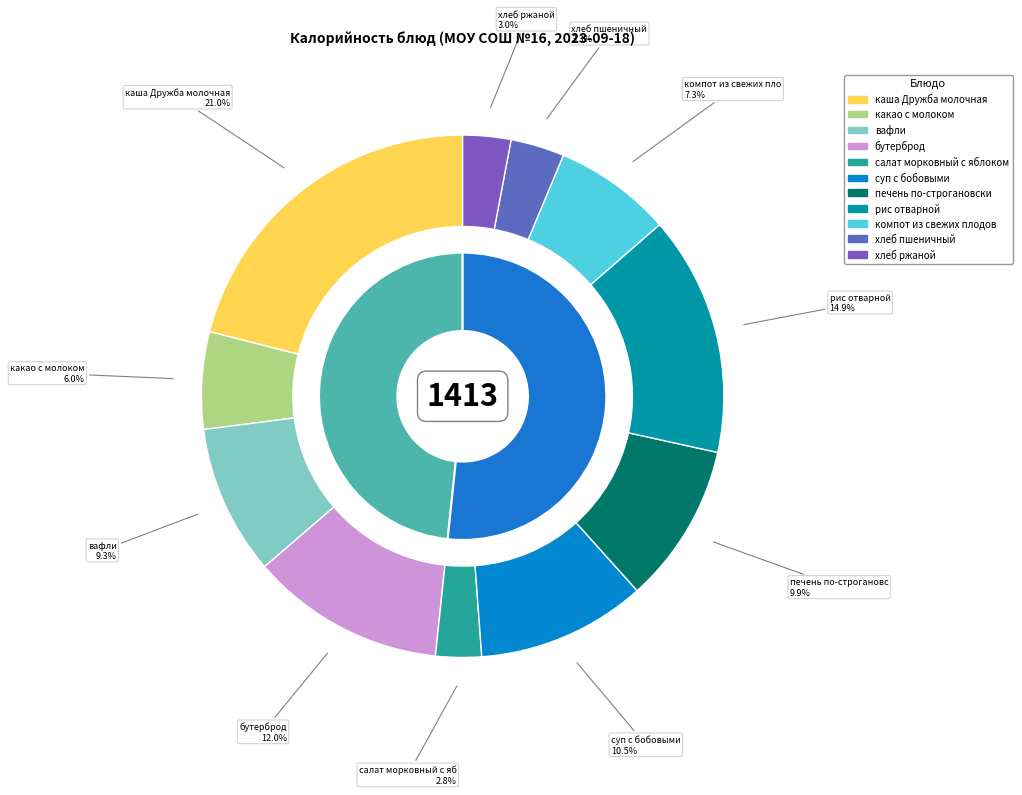

Approximately how many times larger is the value at салат морковный с яблоком compared to печень по-строгановски?

0.3